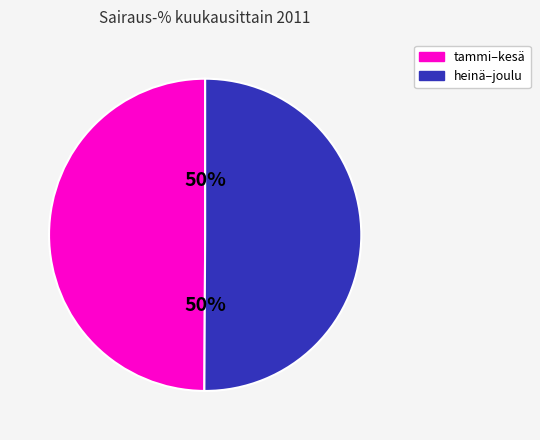

To the nearest percent, what is the average slice percentage?

50%